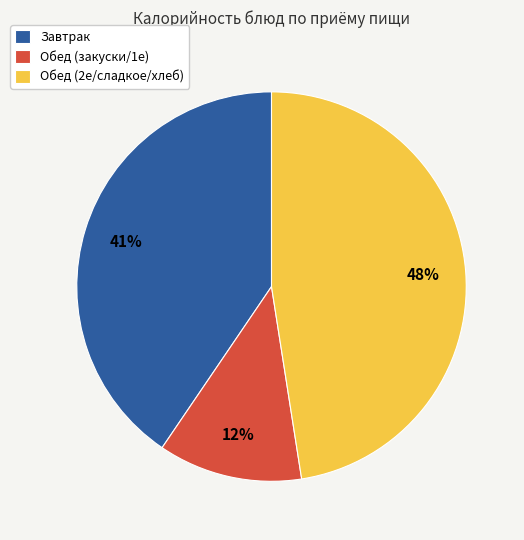

Which has a higher value, Обед (закуски/1е) or Обед (2е/сладкое/хлеб)?

Обед (2е/сладкое/хлеб)